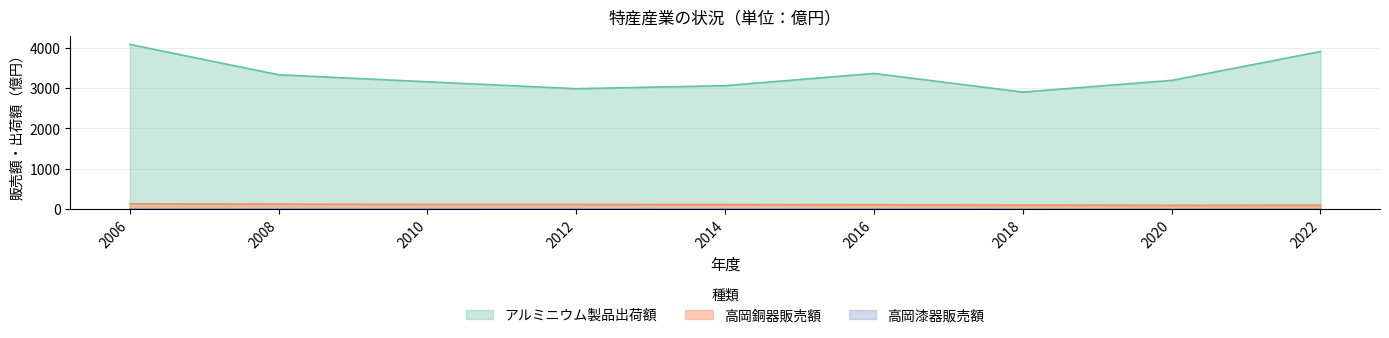

What is the spread (max minus min) of values at 2008?

3322.5